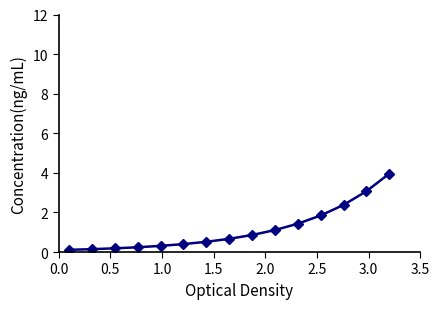

What is the maximum value shown in the chart?

4.0